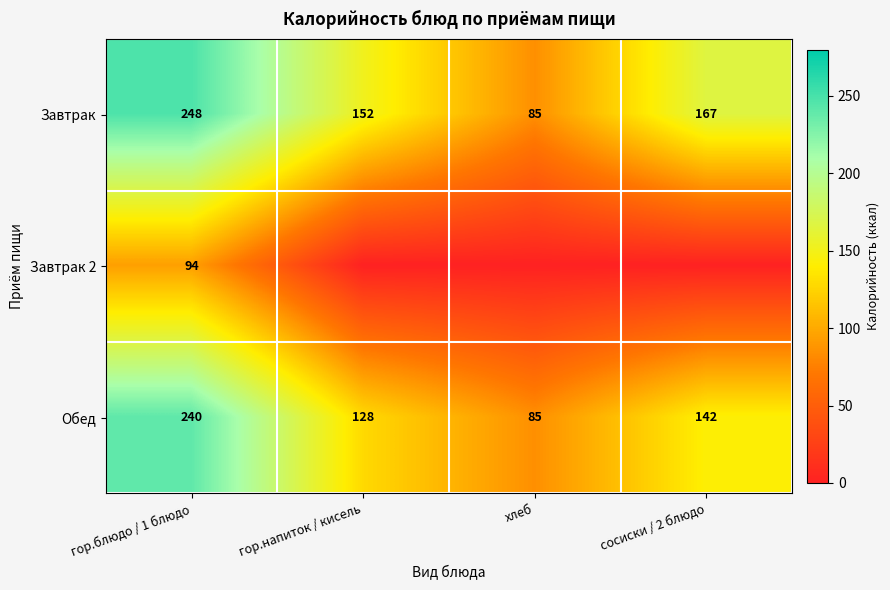

At гор.блюдо / 1 блюдо, list the series in order from smallest to largest.

Завтрак 2, Обед, Завтрак